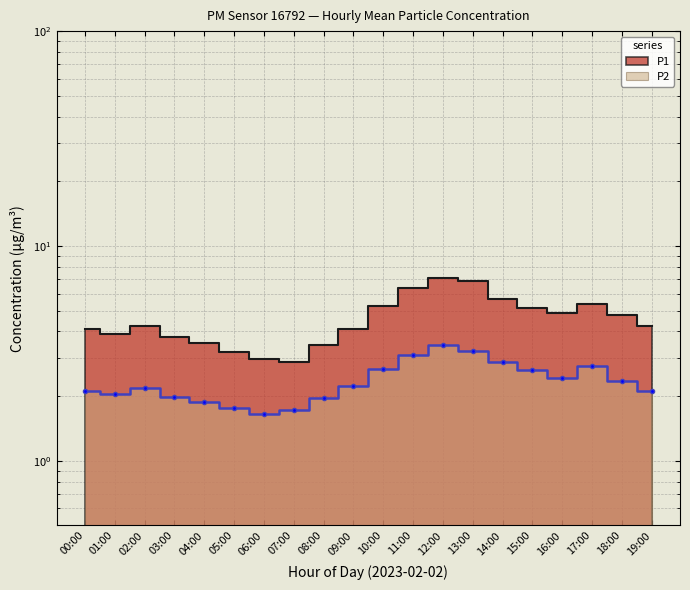

What is the difference between the highest and lowest values at 18:00?

2.4